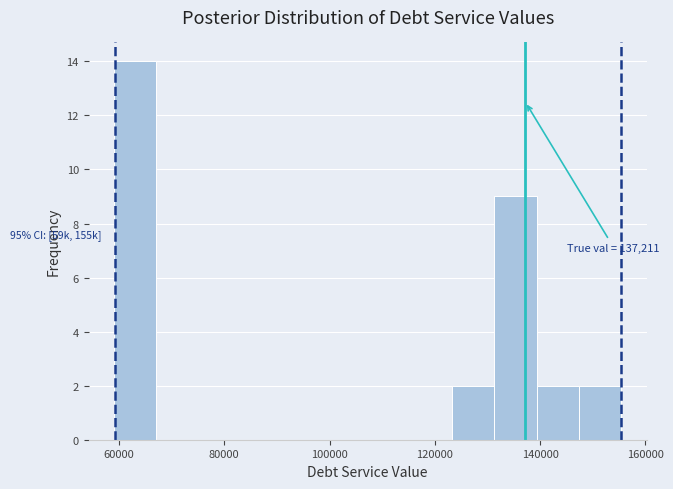

Which range on the x-axis has the tallest bar?

60000 to 68000